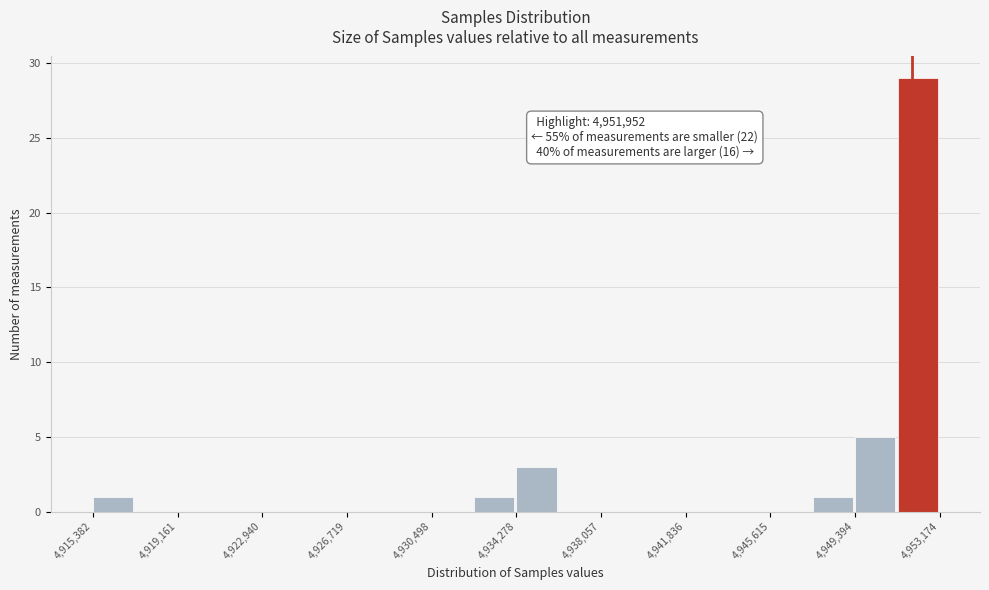

Read against the x-axis, roughly where is the centre of the tallest bar?

4952000